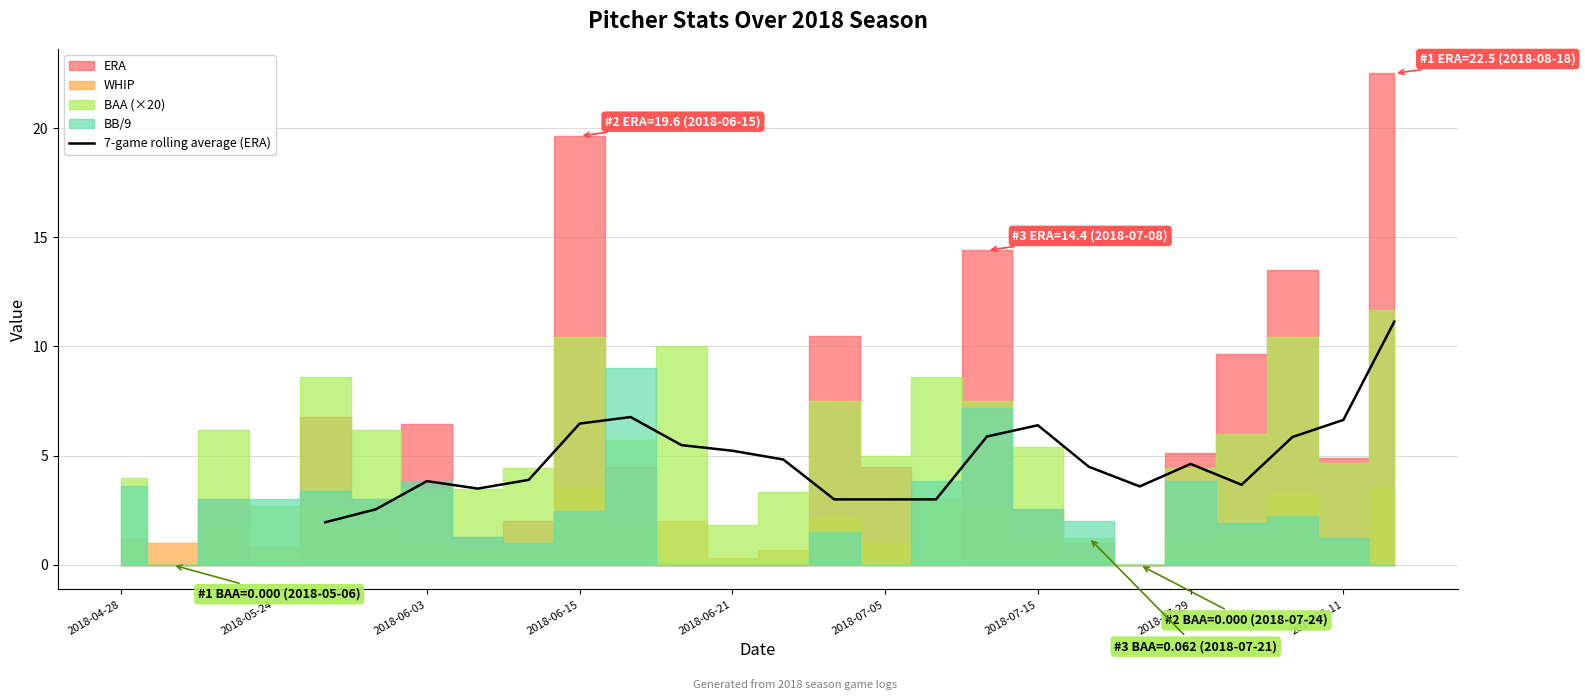

What is the maximum value for 7-game rolling average (ERA)?

11.1